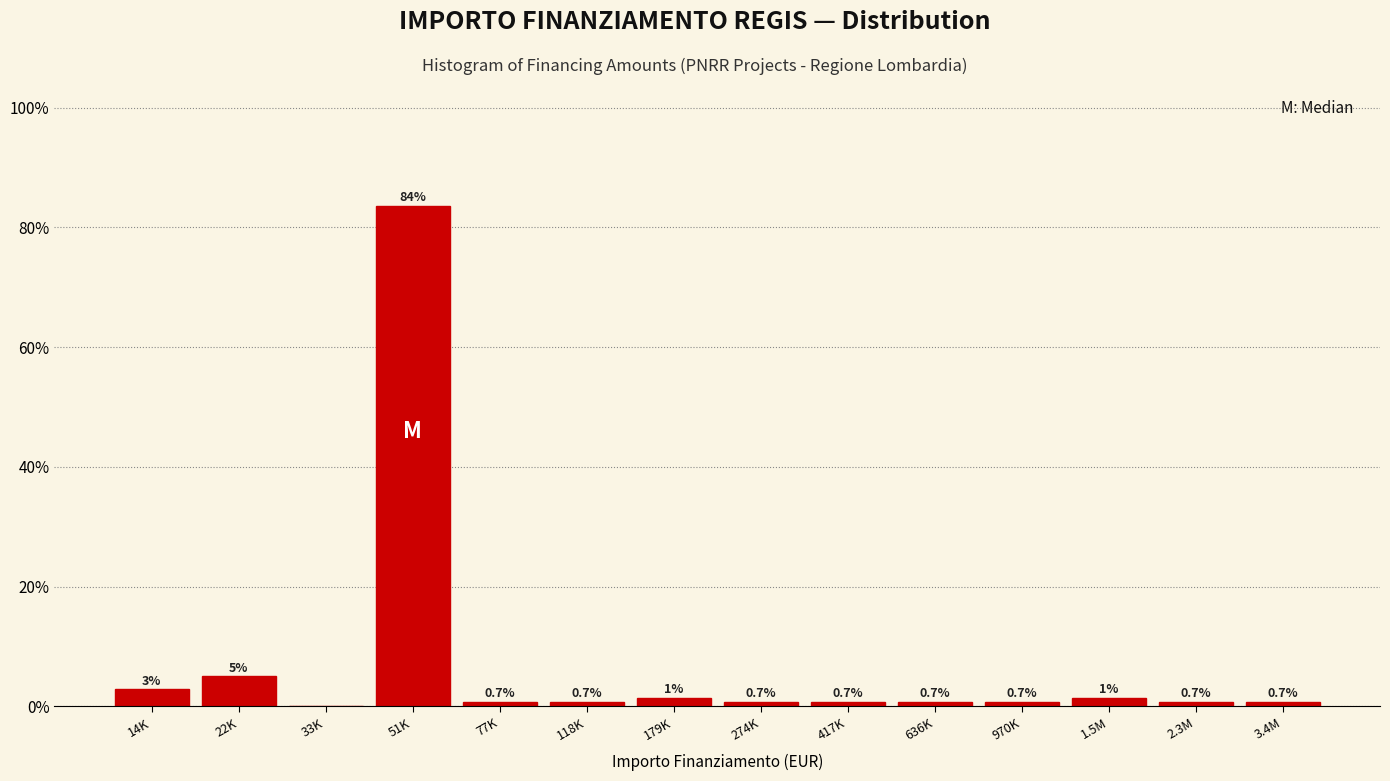

The chart shows a value of 0.7 at 417K. True or false?

True